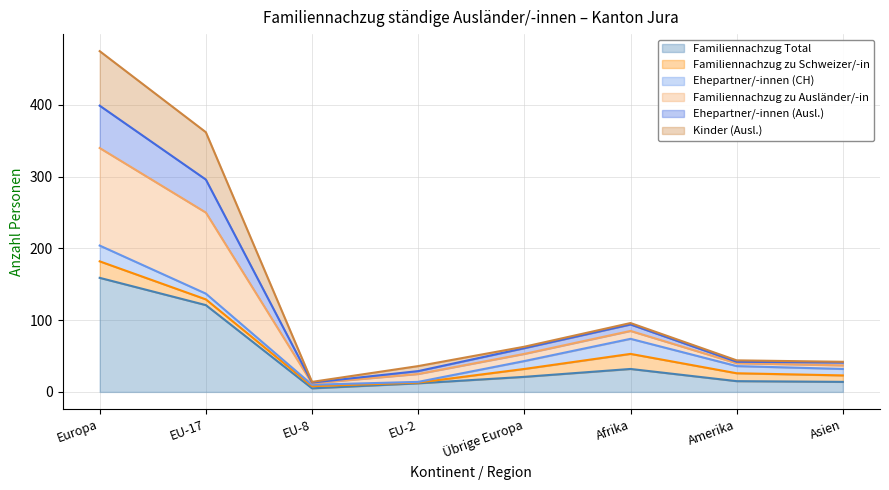

Is it true that Familiennachzug Total equals 121 at EU-17?

True